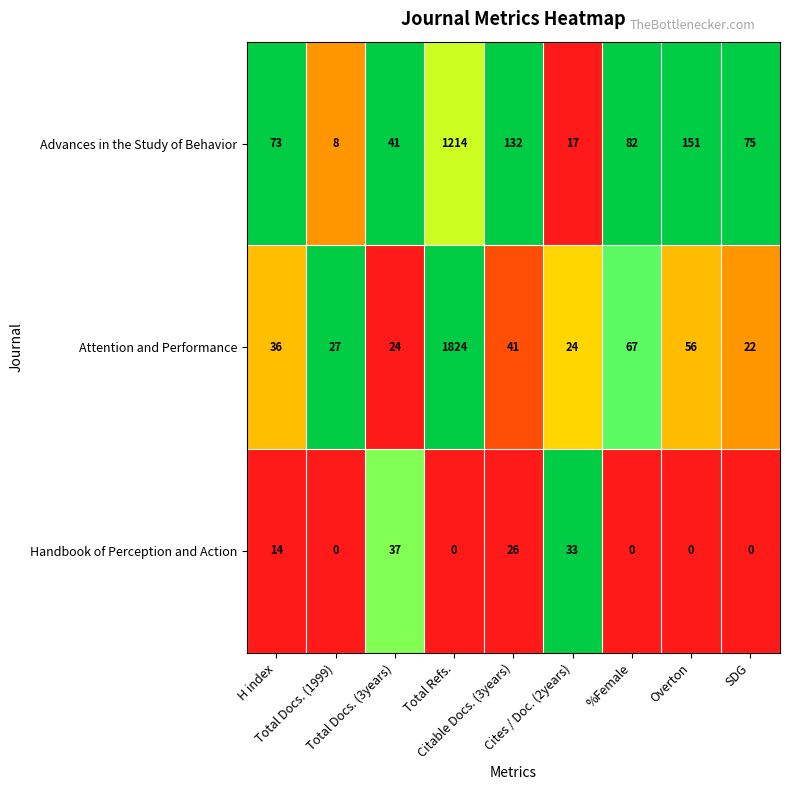

Between Citable Docs. (3years) and SDG, which series saw the biggest shift?

Advances in the Study of Behavior